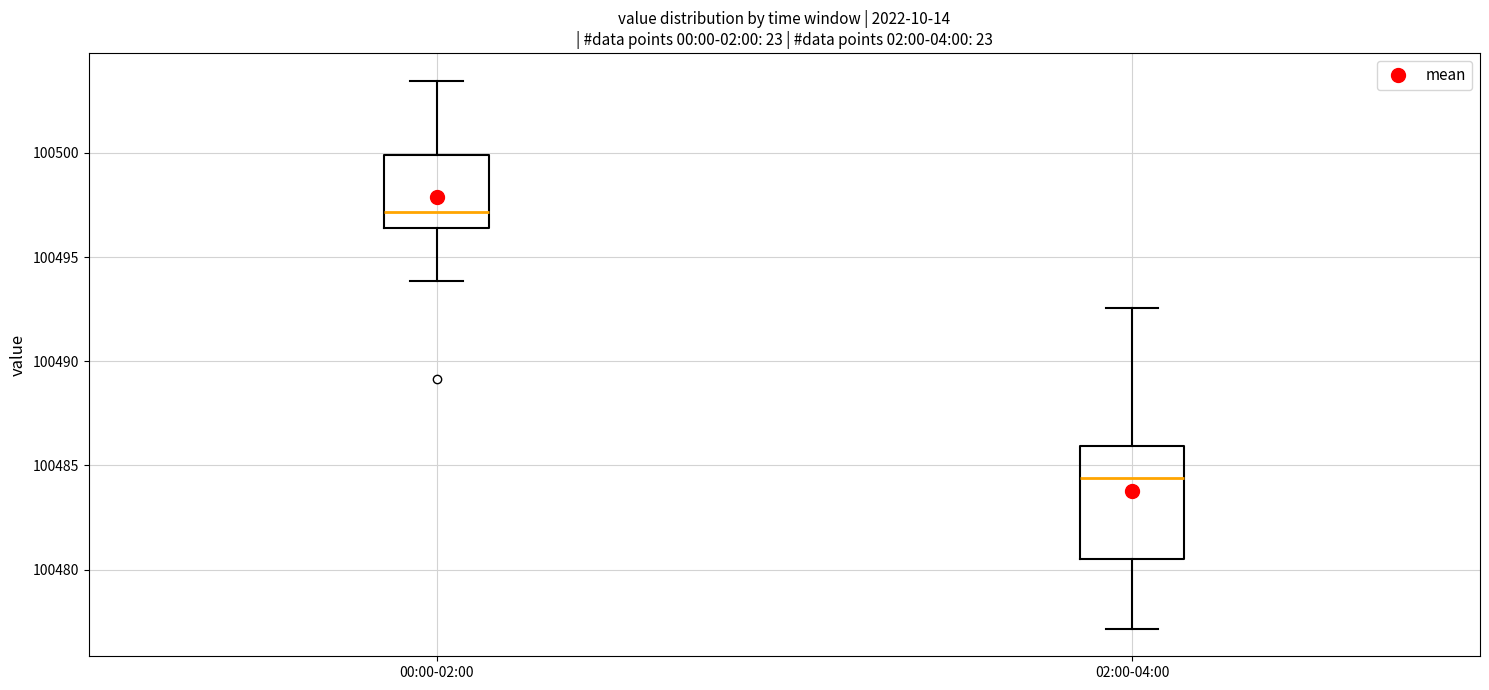

Comparing the boxes themselves (not the whiskers), which one is the tallest?

02:00-04:00